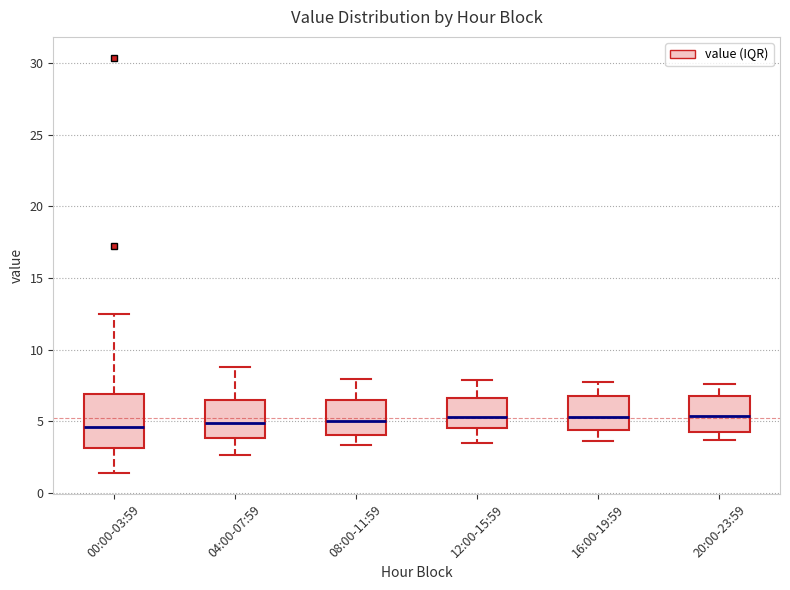

Where does the lower whisker of the box for 00:00-03:59 end on the y-axis? The values are not printed on the chart, so give them approximately, as read against the axis.

1.5